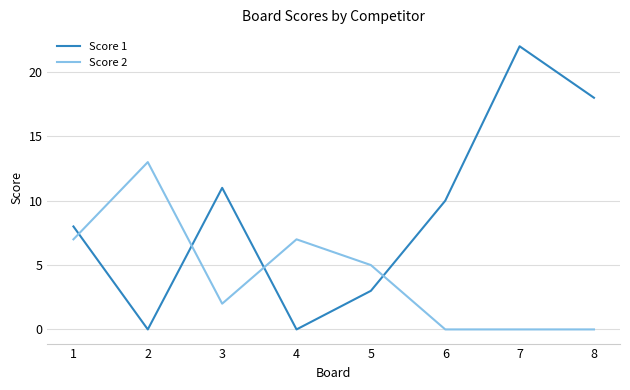

True or false: Score 1 has more than 1 interior local peaks.

True